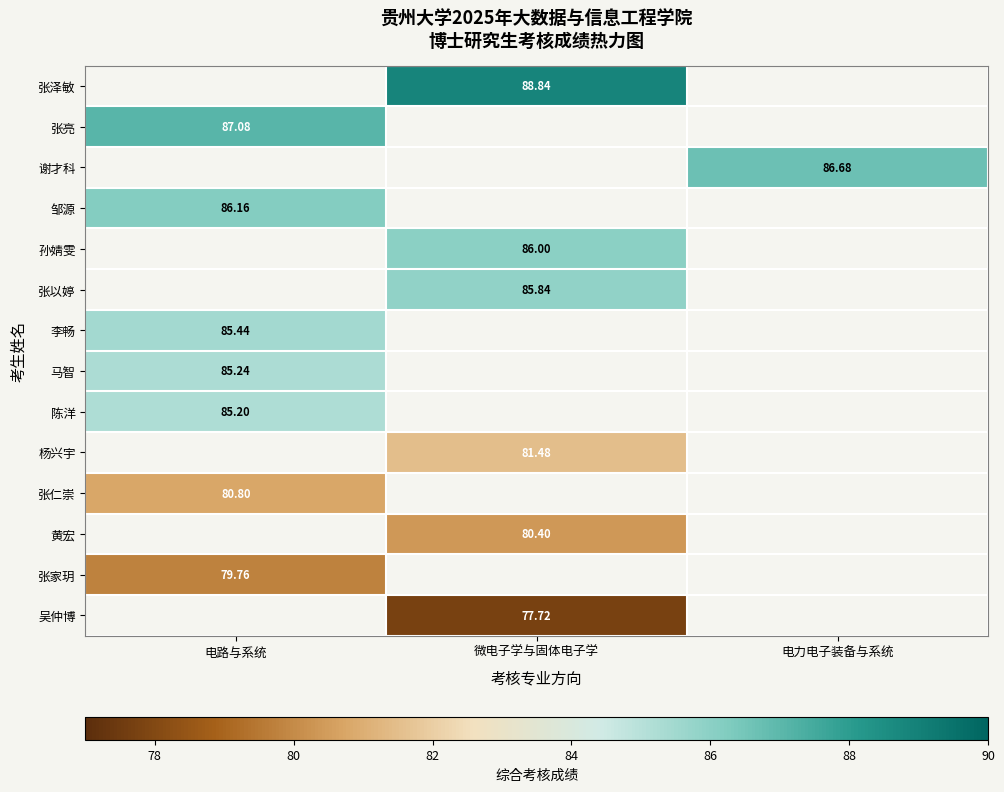

What is the difference between the highest and lowest values at 微电子学与固体电子学?

11.1